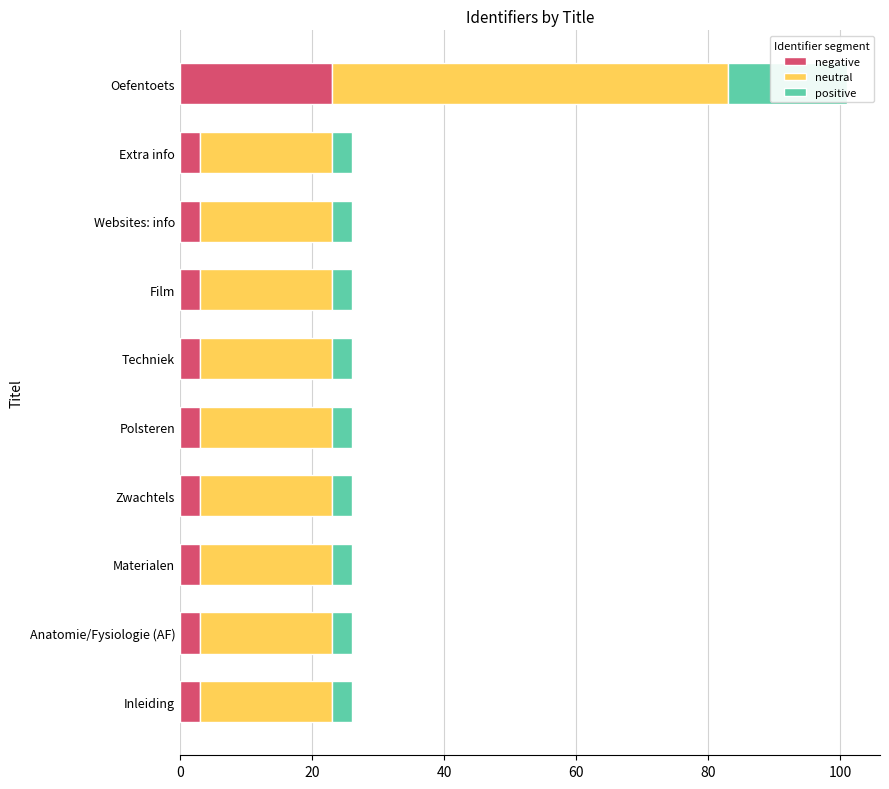

The neutral series shows 32.5 at Polsteren. True or false?

False